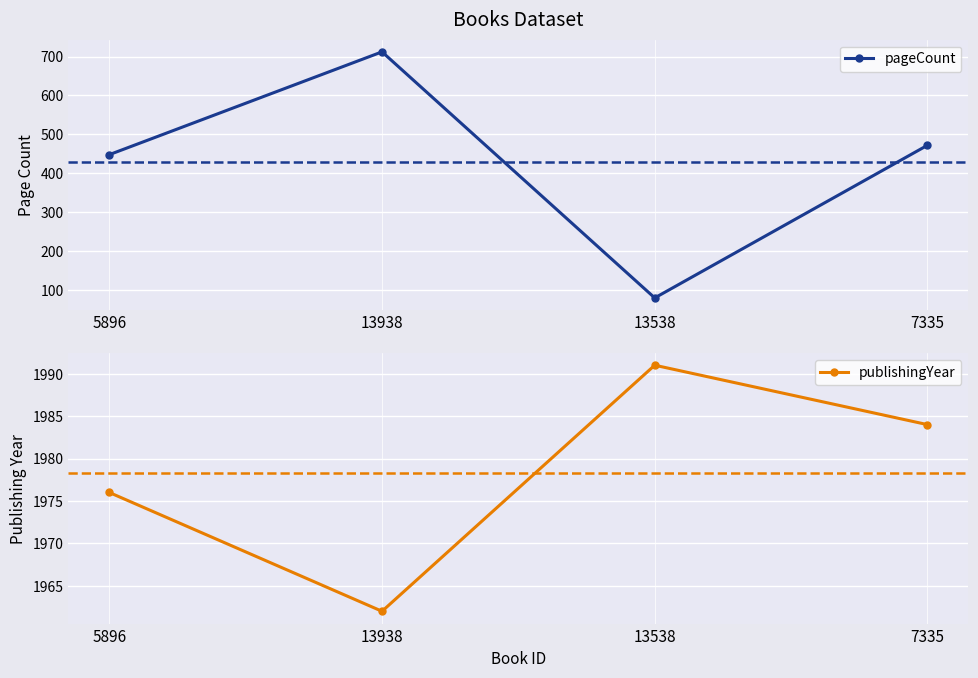

True or false: pageCount and publishingYear intersect in this chart.

False